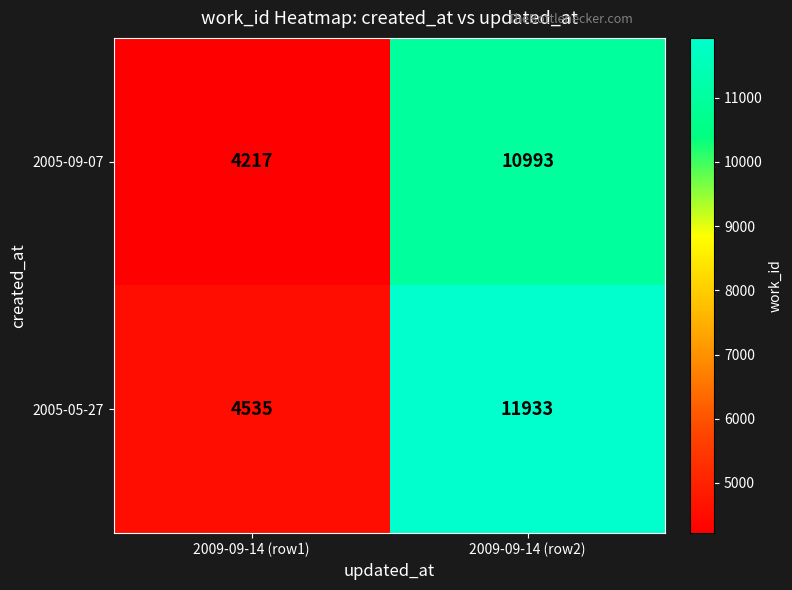

Is it true that 2005-05-27 equals 3128 at 2009-09-14 (row1)?

False